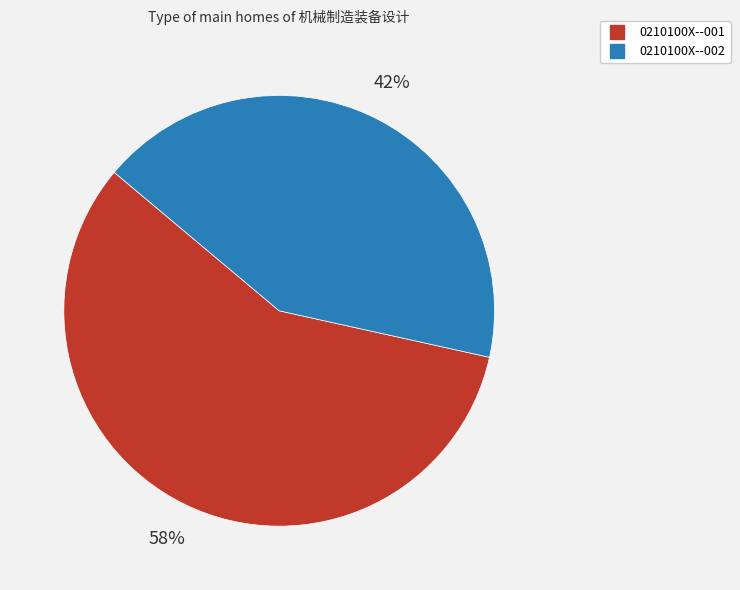

What is the majority slice?

0210100X--001